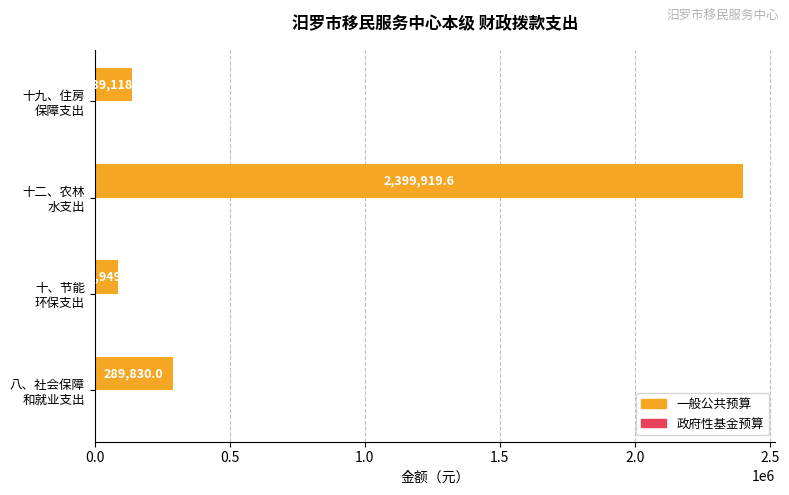

Reading bottom to top, what are all the values shown in this chart?

289830.0	86949.0	2399919.6	139118.4